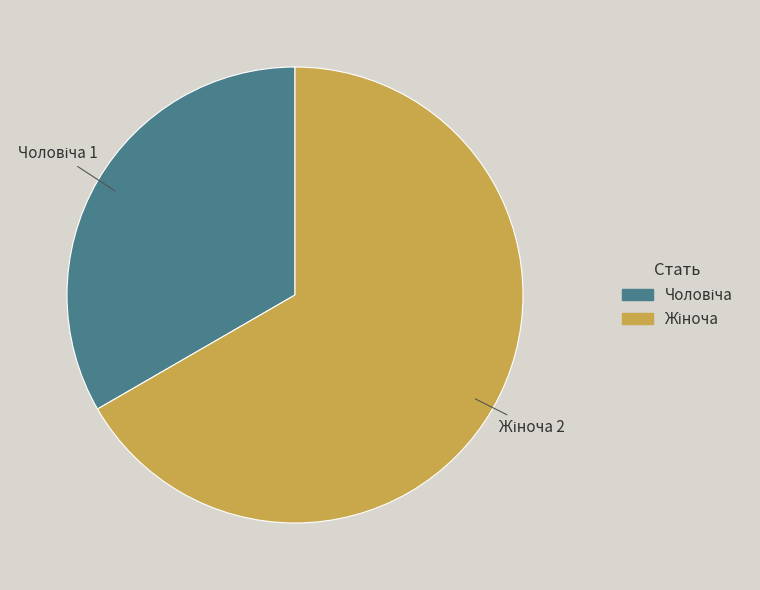

Is there a majority slice in this chart?

Yes